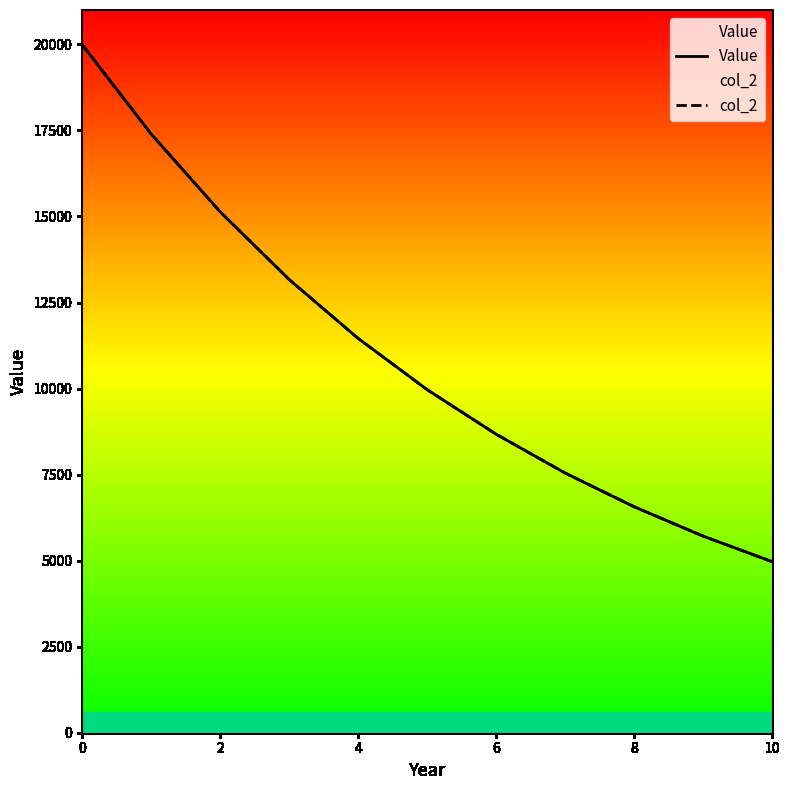

Does the chart display data point markers on the line(s)?

No